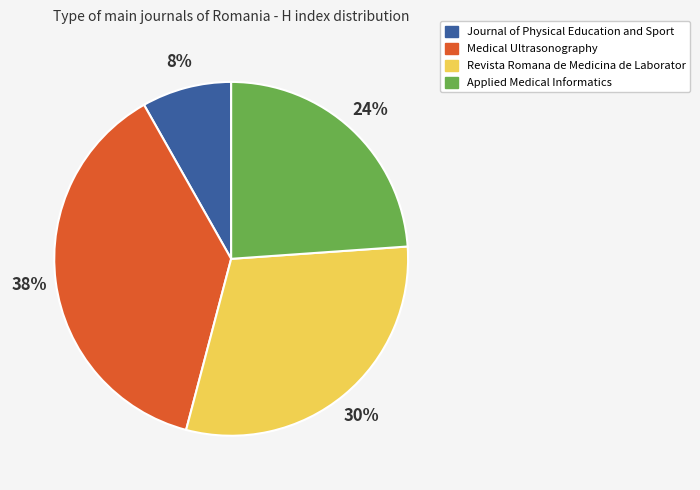

What is the largest slice in the pie chart?

Medical Ultrasonography